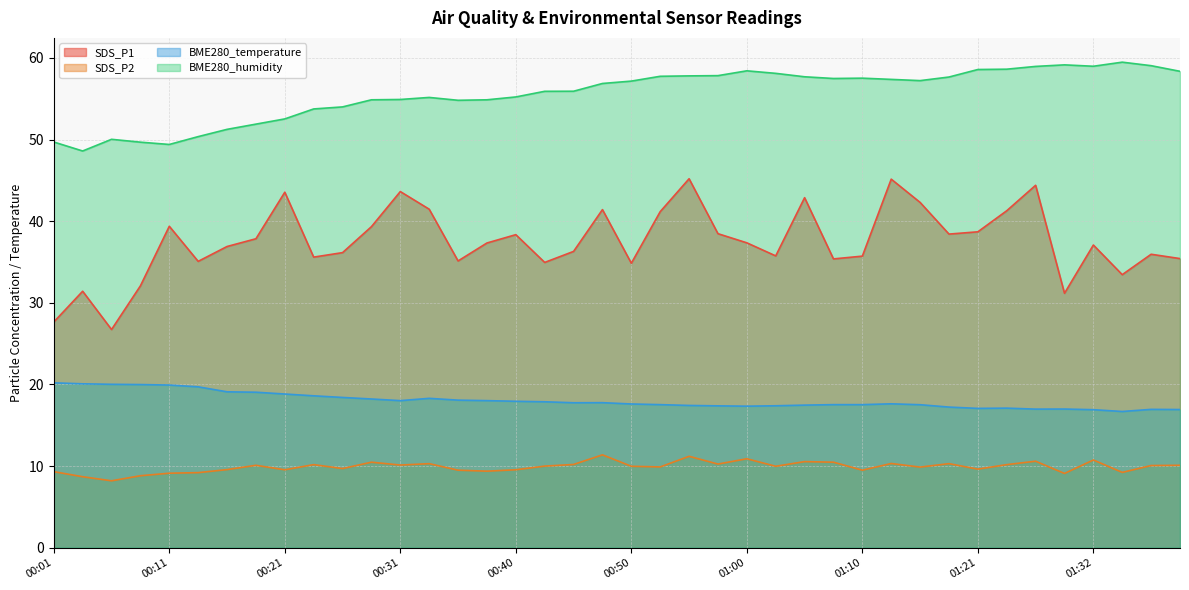

At which category does BME280_humidity reach its first local valley?

00:04